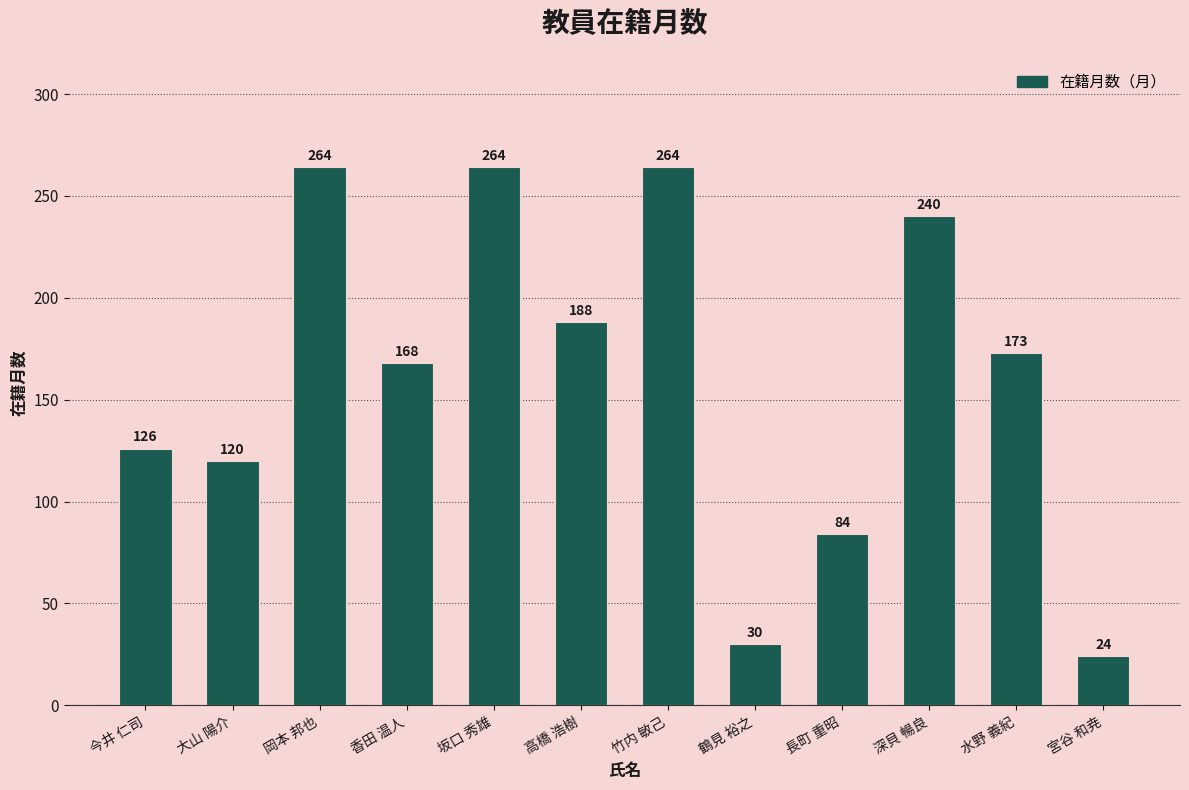

Are the bars horizontal?

No